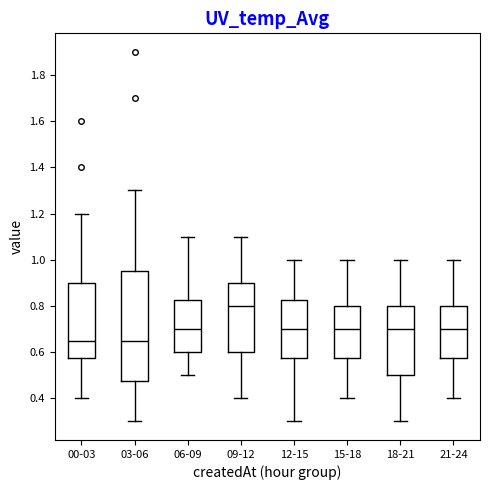

Where is the lower edge of the box for 06-09 on the y-axis? The values are not printed on the chart, so give them approximately, as read against the axis.

0.60